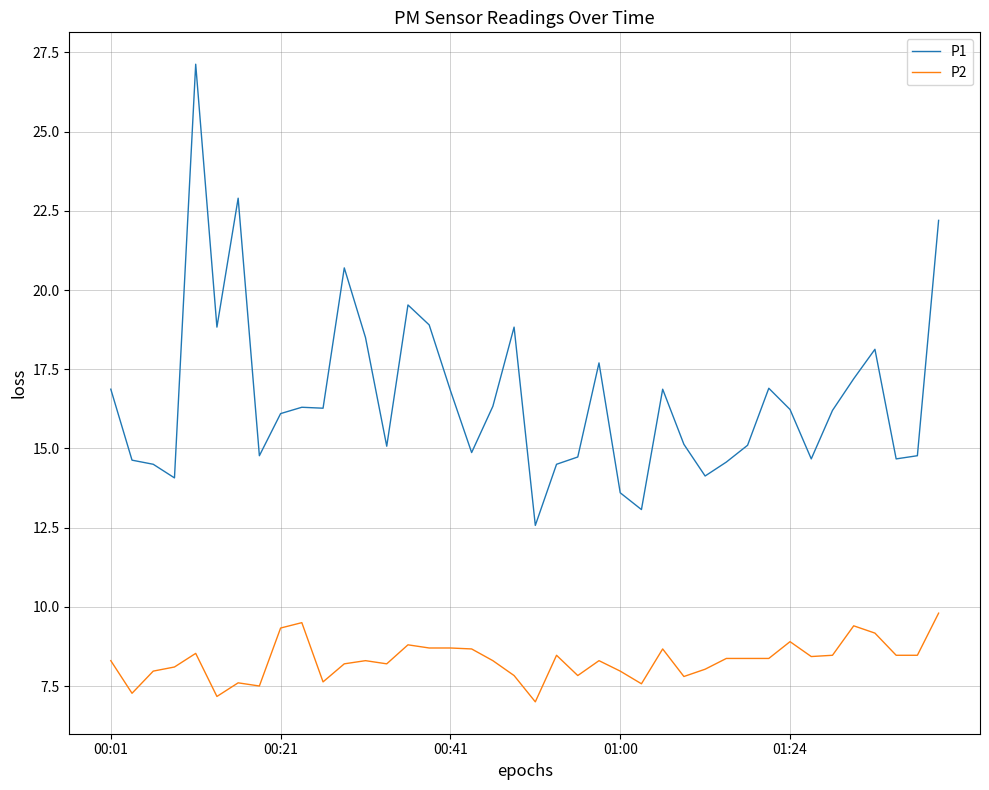

What is the maximum value for P1?

27.1